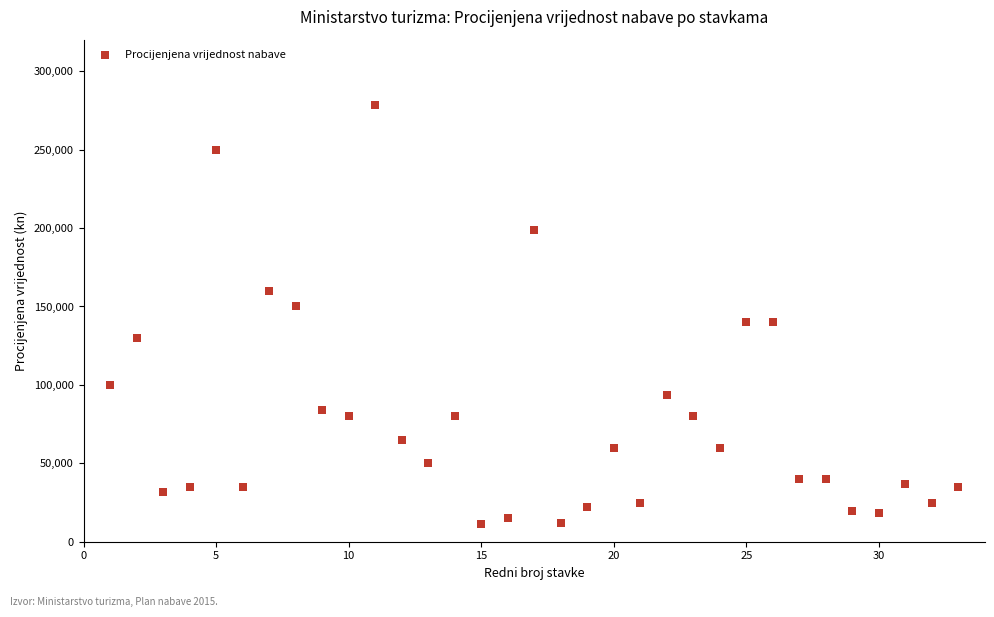

What is the range of X values (max minus min)?

32.0